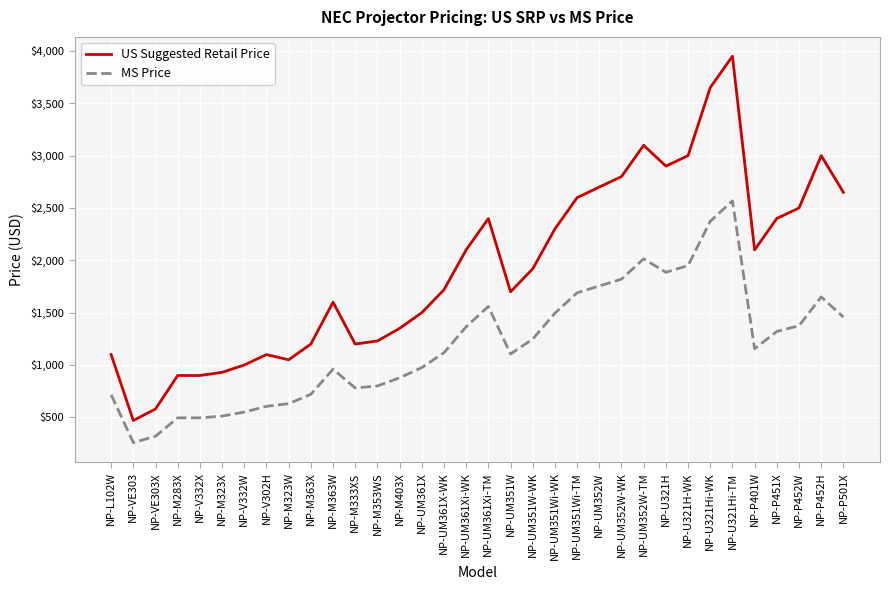

Which category has the highest value in the US Suggested Retail Price series?

NP-U321Hi-TM